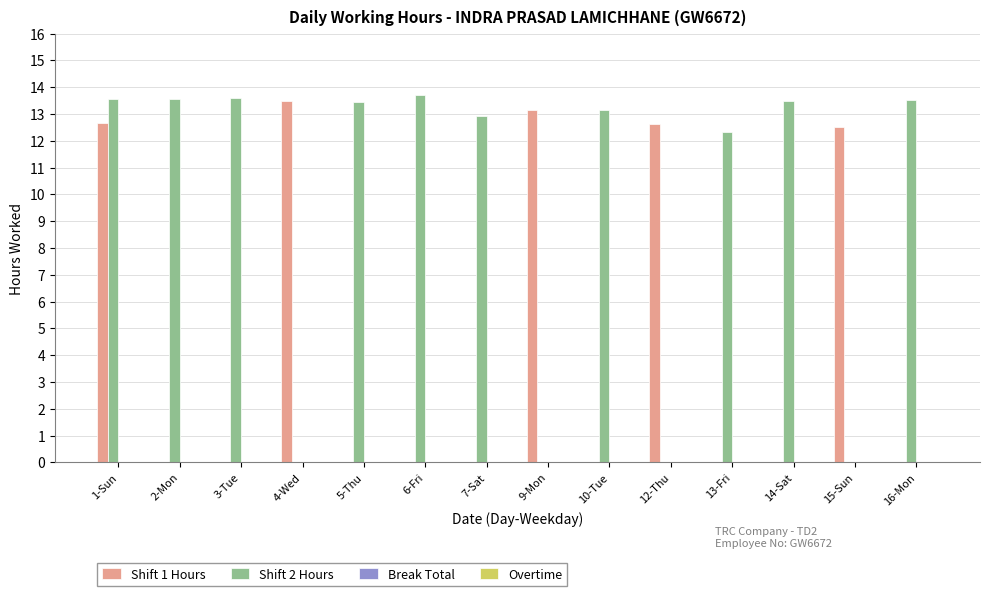

Which series has the largest total across all categories?

Shift 2 Hours